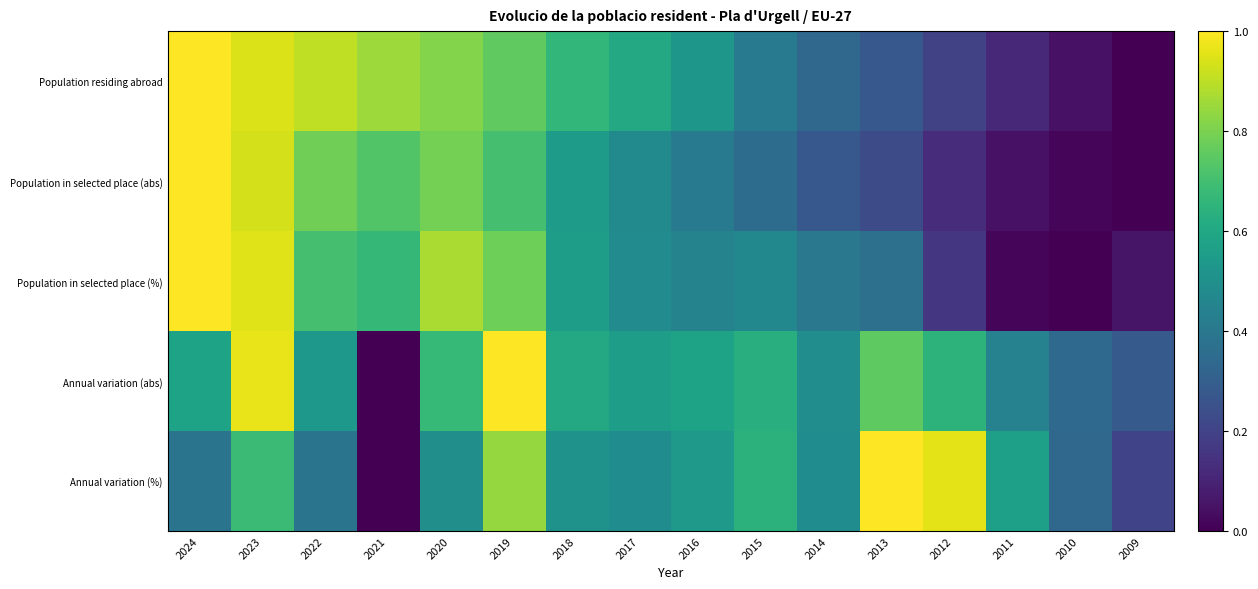

Reading left to right, transcribe all the data shown in this chart.

Population residing abroad: 2024=1.0	2023=0.9	2022=0.9	2021=0.9	2020=0.8	2019=0.8	2018=0.7	2017=0.6	2016=0.5	2015=0.4	2014=0.3	2013=0.3	2012=0.2	2011=0.1	2010=0.0	2009=0.0
Population in selected place (abs): 2024=1.0	2023=0.9	2022=0.8	2021=0.7	2020=0.8	2019=0.7	2018=0.5	2017=0.5	2016=0.4	2015=0.4	2014=0.3	2013=0.2	2012=0.1	2011=0.0	2010=0.0	2009=0.0
Population in selected place (%): 2024=1.0	2023=1.0	2022=0.7	2021=0.7	2020=0.9	2019=0.8	2018=0.6	2017=0.5	2016=0.4	2015=0.5	2014=0.4	2013=0.4	2012=0.2	2011=0.0	2010=0.0	2009=0.1
Annual variation (abs): 2024=0.6	2023=1.0	2022=0.5	2021=0.0	2020=0.7	2019=1.0	2018=0.6	2017=0.6	2016=0.6	2015=0.6	2014=0.5	2013=0.8	2012=0.6	2011=0.4	2010=0.3	2009=0.3
Annual variation (%): 2024=0.4	2023=0.7	2022=0.4	2021=0.0	2020=0.5	2019=0.8	2018=0.5	2017=0.5	2016=0.5	2015=0.6	2014=0.5	2013=1.0	2012=1.0	2011=0.6	2010=0.3	2009=0.2